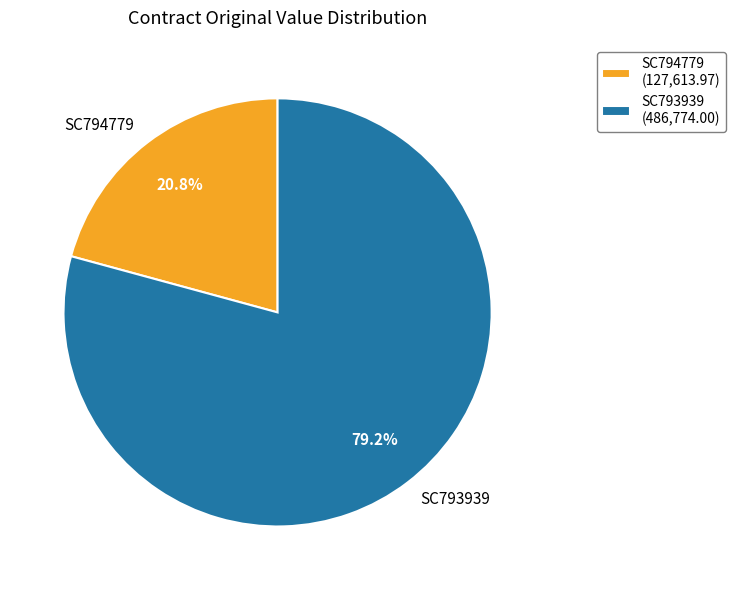

How many slices are in this pie chart?

2